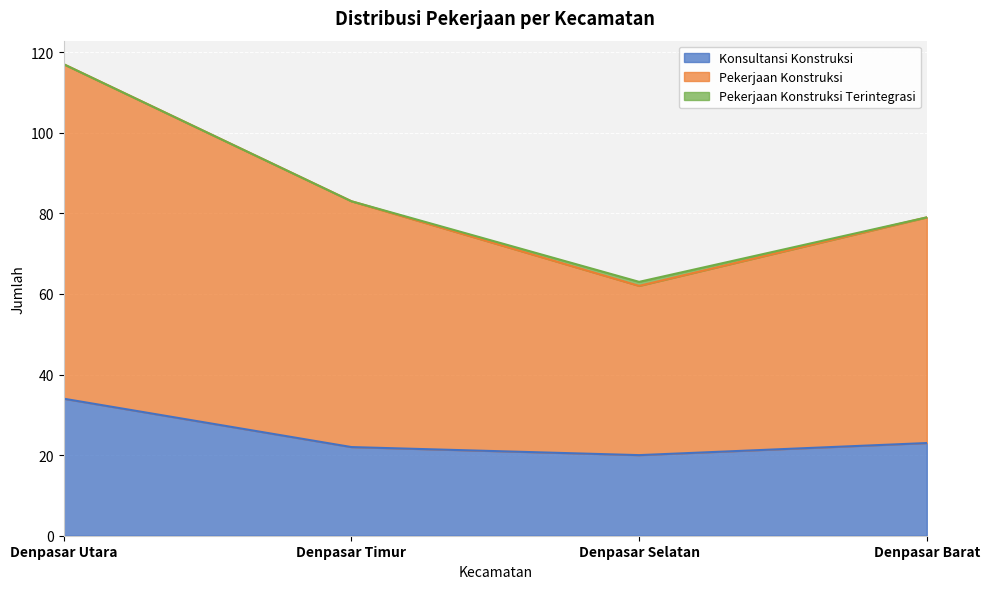

Where is Konsultansi Konstruksi nearest to the value 27?

Denpasar Barat